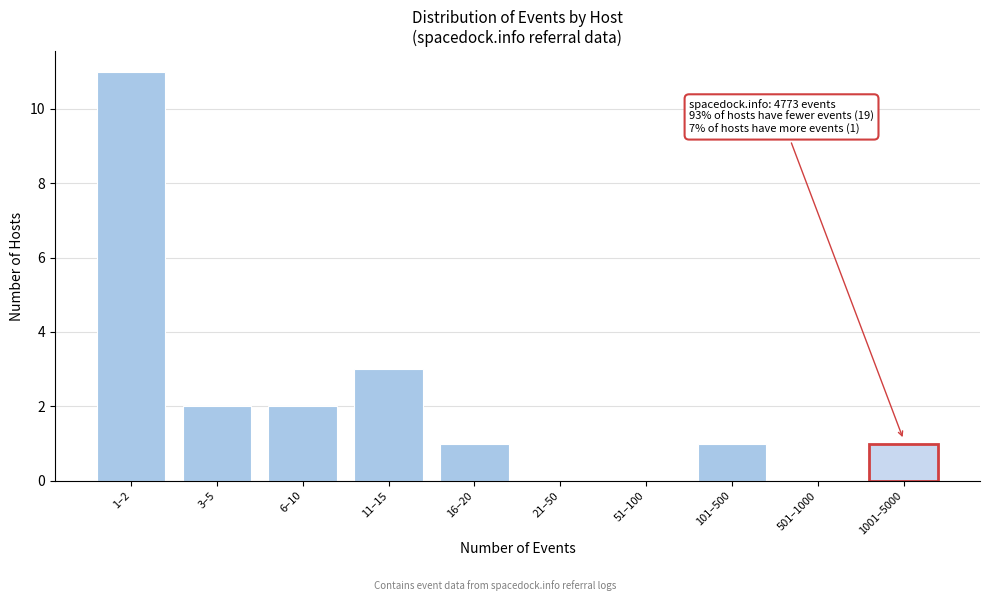

Reading right to left, list all the values displayed in this chart.

1001–5000=1	501–1000=0	101–500=1	51–100=0	21–50=0	16–20=1	11–15=3	6–10=2	3–5=2	1–2=11